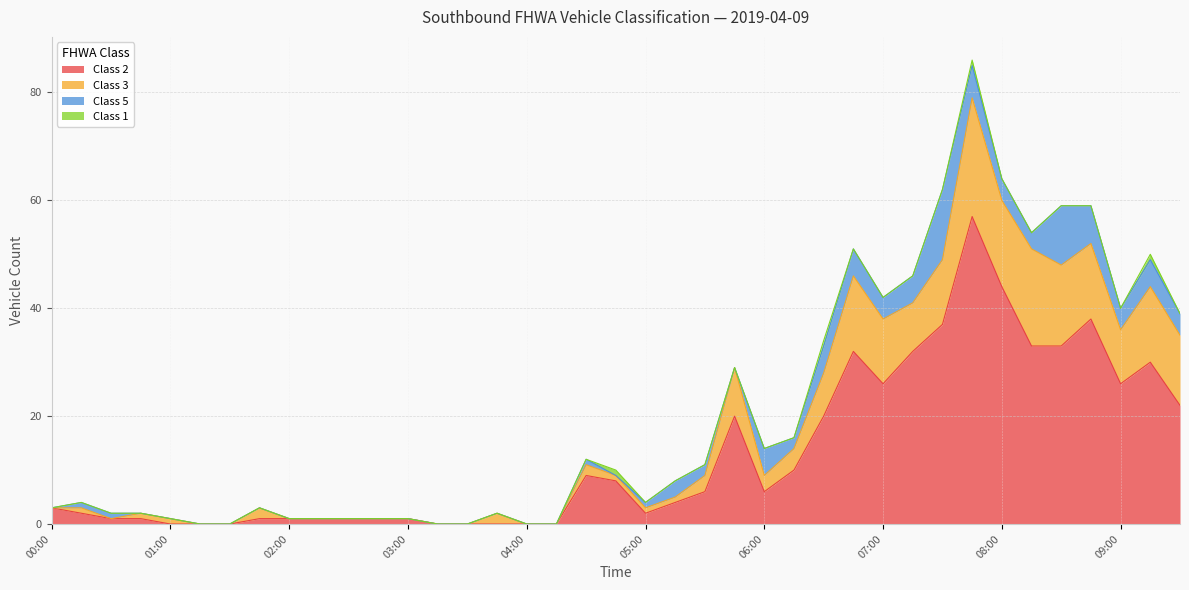

The Class 2 series shows 60 at 08:00. True or false?

False